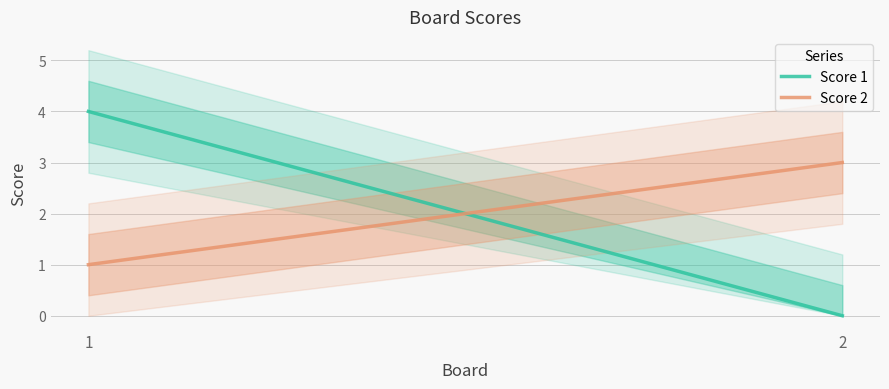

At 2, list the series in order from smallest to largest.

Score 1, Score 2